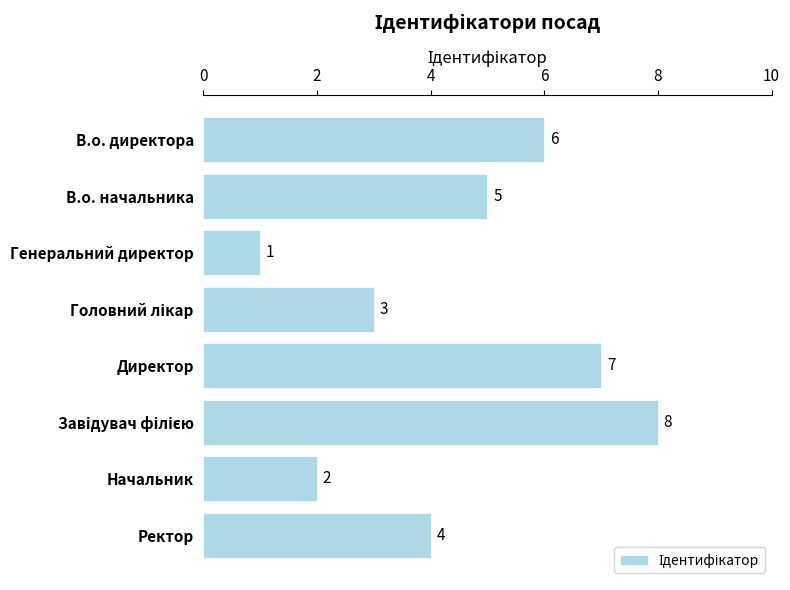

How many data points are less than 5?

4